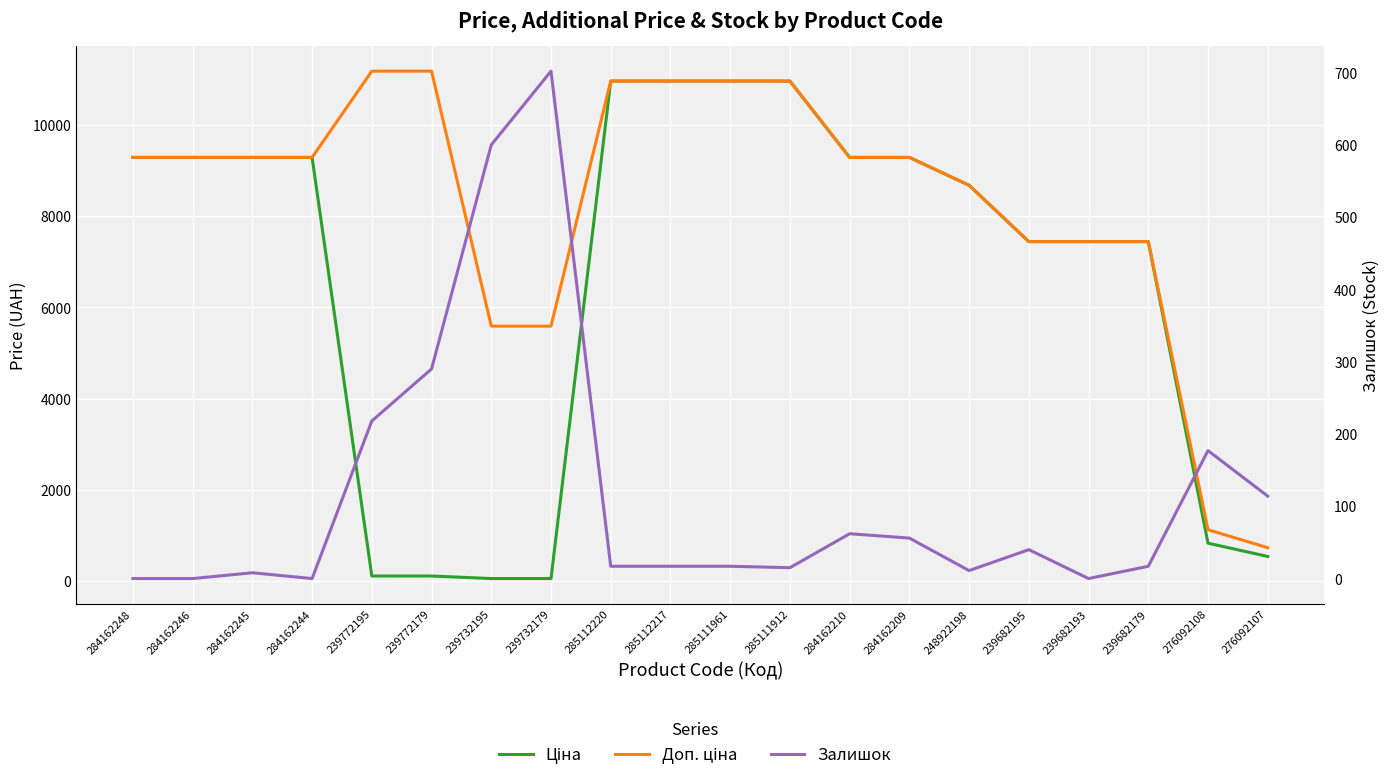

Which series has the largest range (max minus min)?

Ціна